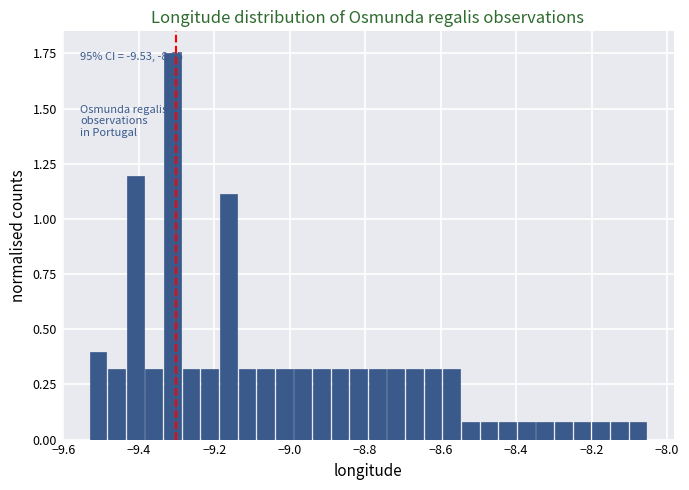

Read against the x-axis, roughly where is the centre of the tallest bar?

-9.32